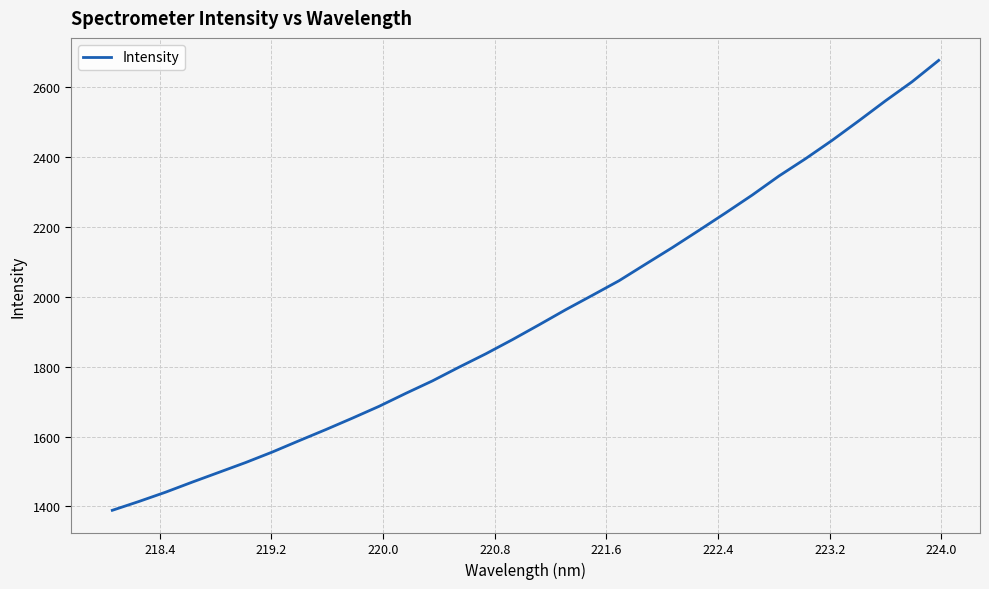

What is the difference between the maximum and minimum values?

1287.0